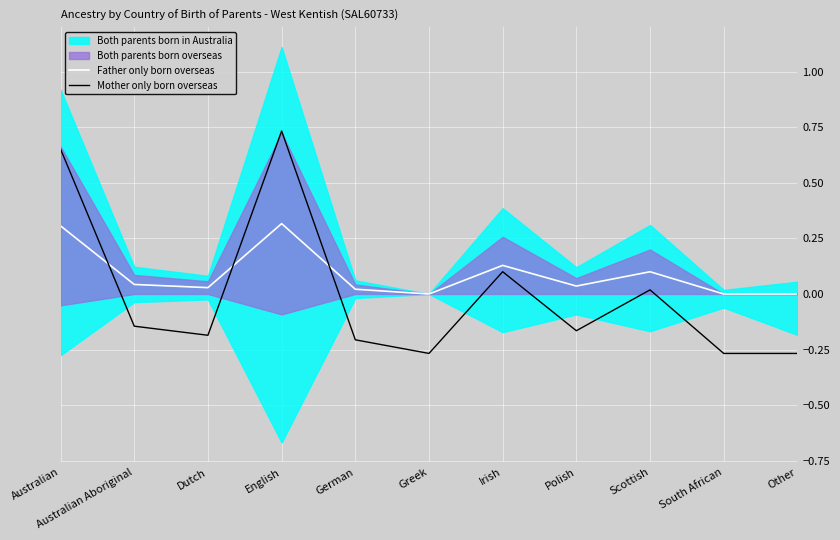

At which label is Mother only born overseas closest to 0?

Scottish